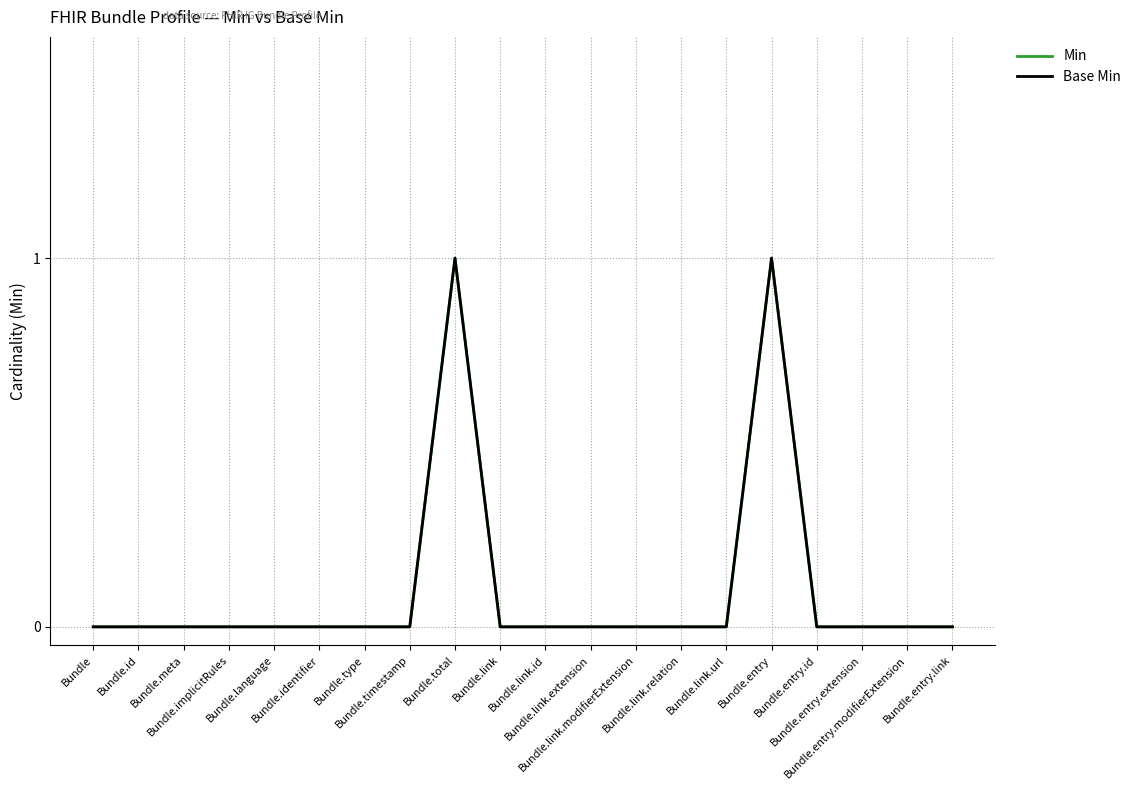

At which category does the chart reach its minimum across all series?

Bundle